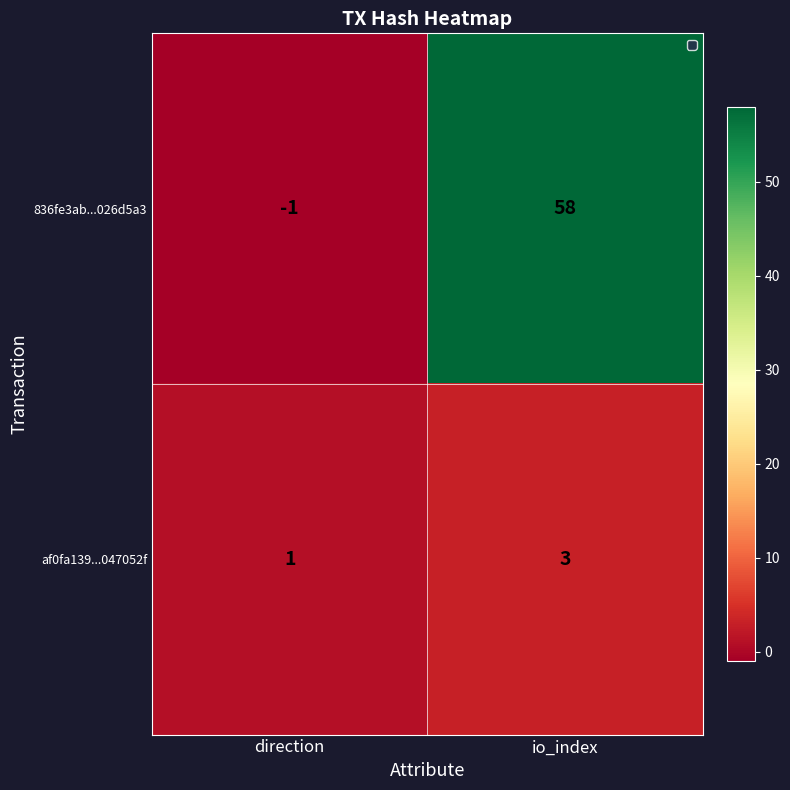

Reading right to left, extract all data points from this chart.

836fe3ab...026d5a3: 58	-1
af0fa139...047052f: 3	1